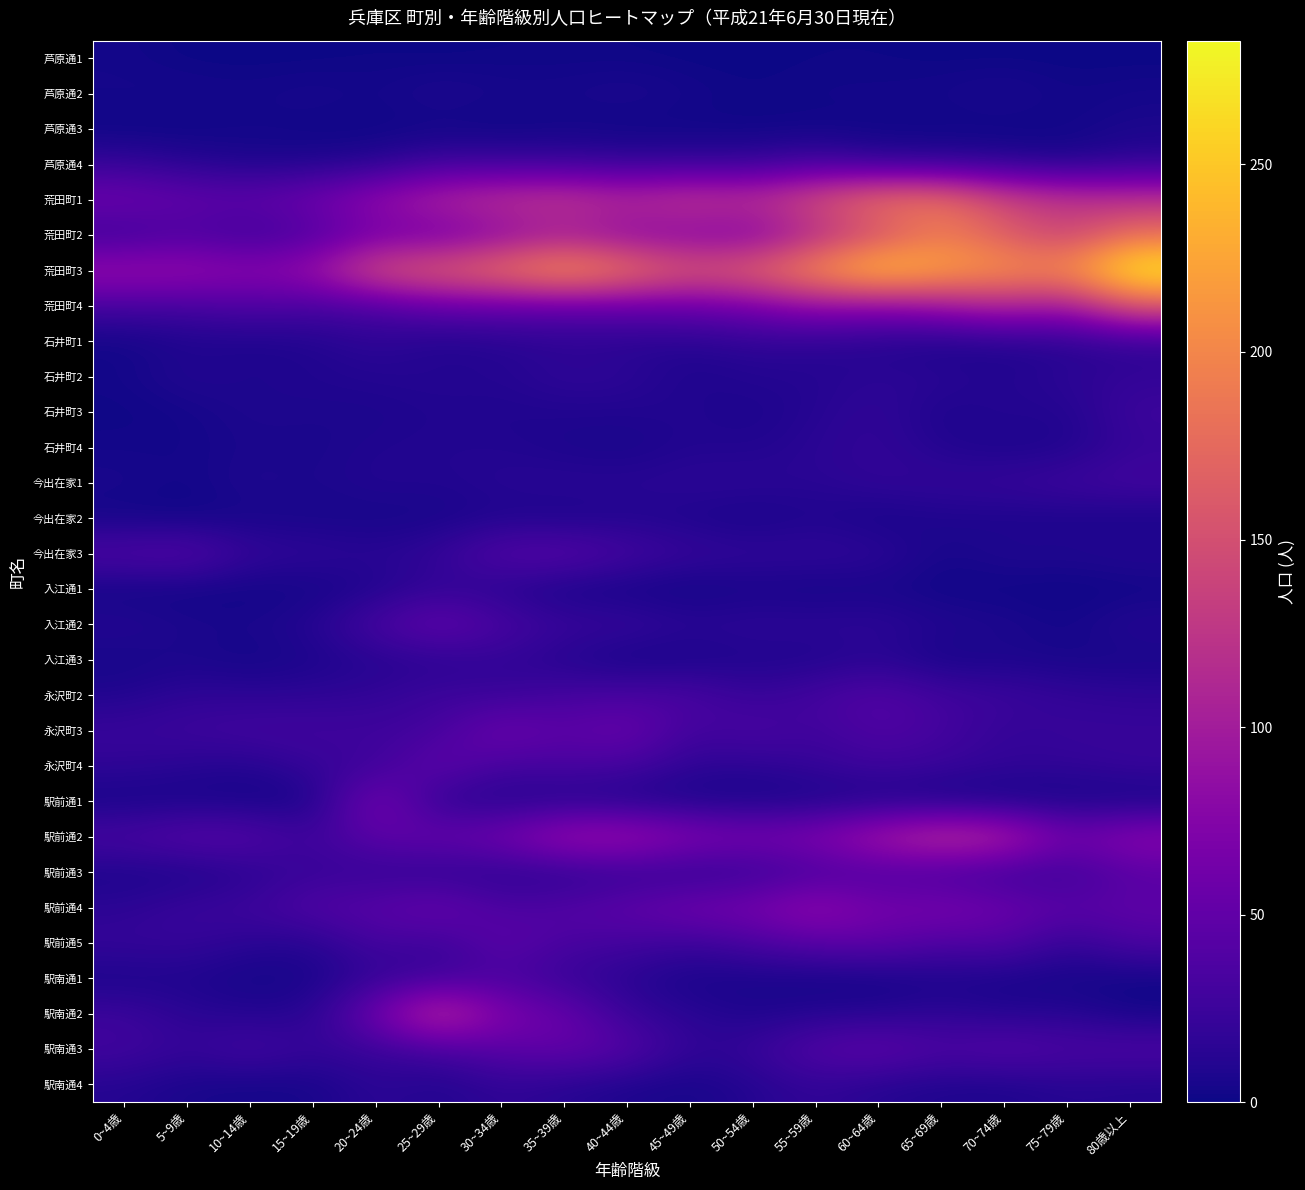

Reading right to left, extract all data points from this chart.

芦原通1: 80歳以上=0	75~79歳=0	70~74歳=0	65~69歳=0	60~64歳=1	55~59歳=1	50~54歳=0	45~49歳=0	40~44歳=1	35~39歳=1	30~34歳=1	25~29歳=0	20~24歳=1	15~19歳=0	10~14歳=0	5~9歳=0	0~4歳=3
芦原通2: 80歳以上=4	75~79歳=2	70~74歳=8	65~69歳=4	60~64歳=3	55~59歳=3	50~54歳=1	45~49歳=4	40~44歳=8	35~39歳=5	30~34歳=5	25~29歳=9	20~24歳=3	15~19歳=6	10~14歳=3	5~9歳=5	0~4歳=4
芦原通3: 80歳以上=6	75~79歳=2	70~74歳=0	65~69歳=1	60~64歳=1	55~59歳=1	50~54歳=1	45~49歳=1	40~44歳=0	35~39歳=2	30~34歳=0	25~29歳=1	20~24歳=1	15~19歳=1	10~14歳=3	5~9歳=0	0~4歳=0
芦原通4: 80歳以上=16	75~79歳=7	70~74歳=13	65~69歳=15	60~64歳=16	55~59歳=30	50~54歳=19	45~49歳=20	40~44歳=20	35~39歳=23	30~34歳=24	25~29歳=26	20~24歳=11	15~19歳=8	10~14歳=7	5~9歳=13	0~4歳=20
荒田町1: 80歳以上=120	75~79歳=126	70~74歳=141	65~69歳=185	60~64歳=186	55~59歳=152	50~54歳=124	45~49歳=132	40~44歳=116	35~39歳=131	30~34歳=125	25~29歳=113	20~24歳=88	15~19歳=61	10~14歳=50	5~9歳=52	0~4歳=61
荒田町2: 80歳以上=181	75~79歳=134	70~74歳=162	65~69歳=192	60~64歳=146	55~59歳=111	50~54歳=68	45~49歳=73	40~44歳=77	35~39歳=93	30~34歳=76	25~29歳=56	20~24歳=60	15~19歳=35	10~14歳=23	5~9歳=34	0~4歳=22
荒田町3: 80歳以上=283	75~79歳=206	70~74歳=212	65~69歳=227	60~64歳=257	55~59歳=213	50~54歳=173	45~49歳=160	40~44歳=191	35~39歳=222	30~34歳=190	25~29歳=169	20~24歳=155	15~19歳=92	10~14歳=80	5~9歳=91	0~4歳=92
荒田町4: 80歳以上=160	75~79歳=95	70~74歳=109	65~69歳=92	60~64歳=78	55~59歳=85	50~54歳=65	45~49歳=55	40~44歳=53	35~39歳=50	30~34歳=51	25~29歳=51	20~24歳=35	15~19歳=32	10~14歳=37	5~9歳=30	0~4歳=30
石井町1: 80歳以上=17	75~79歳=12	70~74歳=10	65~69歳=5	60~64歳=11	55~59歳=15	50~54歳=17	45~49歳=12	40~44歳=13	35~39歳=15	30~34歳=12	25~29歳=8	20~24歳=17	15~19歳=9	10~14歳=7	5~9歳=8	0~4歳=2
石井町2: 80歳以上=19	75~79歳=16	70~74歳=9	65~69歳=15	60~64歳=15	55~59歳=11	50~54歳=11	45~49歳=7	40~44歳=16	35~39歳=18	30~34歳=11	25~29歳=12	20~24歳=11	15~19歳=9	10~14歳=7	5~9歳=11	0~4歳=3
石井町3: 80歳以上=26	75~79歳=9	70~74歳=12	65~69歳=6	60~64歳=19	55~59歳=12	50~54歳=6	45~49歳=10	40~44歳=9	35~39歳=9	30~34歳=8	25~29歳=9	20~24歳=6	15~19歳=7	10~14歳=8	5~9歳=3	0~4歳=1
石井町4: 80歳以上=21	75~79歳=8	70~74歳=6	65~69歳=10	60~64歳=19	55~59歳=15	50~54歳=9	45~49歳=10	40~44歳=4	35~39歳=6	30~34歳=10	25~29歳=10	20~24歳=9	15~19歳=5	10~14歳=6	5~9歳=3	0~4歳=3
今出在家1: 80歳以上=30	75~79歳=26	70~74歳=22	65~69歳=19	60~64歳=19	55~59歳=13	50~54歳=16	45~49歳=16	40~44歳=14	35~39歳=15	30~34歳=13	25~29歳=9	20~24歳=11	15~19歳=6	10~14歳=9	5~9歳=2	0~4歳=6
今出在家2: 80歳以上=4	75~79歳=6	70~74歳=6	65~69歳=8	60~64歳=3	55~59歳=9	50~54歳=3	45~49歳=7	40~44歳=9	35~39歳=5	30~34歳=8	25~29歳=4	20~24歳=3	15~19歳=4	10~14歳=4	5~9歳=1	0~4歳=2
今出在家3: 80歳以上=12	75~79歳=9	70~74歳=10	65~69歳=4	60~64歳=17	55~59歳=19	50~54歳=19	45~49歳=22	40~44歳=31	35~39歳=45	30~34歳=42	25~29歳=20	20~24歳=14	15~19歳=18	10~14歳=20	5~9歳=43	0~4歳=38
入江通1: 80歳以上=1	75~79歳=0	70~74歳=1	65~69歳=1	60~64歳=4	55~59歳=2	50~54歳=4	45~49歳=0	40~44歳=2	35~39歳=3	30~34歳=12	25~29歳=18	20~24歳=8	15~19歳=2	10~14歳=1	5~9歳=1	0~4歳=1
入江通2: 80歳以上=12	75~79歳=3	70~74歳=8	65~69歳=10	60~64歳=17	55~59歳=16	50~54歳=17	45~49歳=15	40~44歳=23	35~39歳=23	30~34歳=34	25~29歳=54	20~24歳=33	15~19歳=12	10~14歳=6	5~9歳=7	0~4歳=12
入江通3: 80歳以上=4	75~79歳=4	70~74歳=6	65~69歳=3	60~64歳=13	55~59歳=7	50~54歳=8	45~49歳=4	40~44歳=2	35~39歳=10	30~34歳=18	25~29歳=13	20~24歳=12	15~19歳=6	10~14歳=2	5~9歳=6	0~4歳=3
永沢町2: 80歳以上=17	75~79歳=19	70~74歳=25	65~69歳=28	60~64歳=41	55~59歳=31	50~54歳=21	45~49歳=35	40~44歳=33	35~39歳=31	30~34歳=22	25~29歳=26	20~24歳=18	15~19歳=16	10~14歳=15	5~9歳=17	0~4歳=9
永沢町3: 80歳以上=22	75~79歳=23	70~74歳=19	65~69歳=31	60~64歳=39	55~59歳=26	50~54歳=36	45~49歳=27	40~44歳=57	35~39歳=45	30~34歳=60	25~29歳=30	20~24歳=27	15~19歳=29	10~14歳=30	5~9歳=26	0~4歳=23
永沢町4: 80歳以上=23	75~79歳=18	70~74歳=19	65~69歳=23	60~64歳=27	55~59歳=21	50~54歳=15	45~49歳=16	40~44歳=31	35~39歳=33	30~34歳=30	25~29歳=51	20~24歳=24	15~19歳=22	10~14歳=10	5~9歳=13	0~4歳=17
駅前通1: 80歳以上=1	75~79歳=3	70~74歳=1	65~69歳=2	60~64歳=6	55~59歳=4	50~54歳=3	45~49歳=4	40~44歳=6	35~39歳=9	30~34歳=9	25~29歳=14	20~24歳=70	15~19歳=3	10~14歳=3	5~9歳=4	0~4歳=3
駅前通2: 80歳以上=83	75~79歳=62	70~74歳=117	65~69歳=129	60~64歳=105	55~59歳=75	50~54歳=68	45~49歳=76	40~44歳=98	35~39歳=97	30~34歳=64	25~29歳=54	20~24歳=48	15~19歳=25	10~14歳=43	5~9歳=45	0~4歳=34
駅前通3: 80歳以上=43	75~79歳=23	70~74歳=23	65~69歳=29	60~64歳=35	55~59歳=30	50~54歳=19	45~49歳=15	40~44歳=18	35~39歳=13	30~34歳=14	25~29歳=15	20~24歳=19	15~19歳=22	10~14歳=13	5~9歳=5	0~4歳=6
駅前通4: 80歳以上=49	75~79歳=46	70~74歳=58	65~69歳=69	60~64歳=63	55~59歳=88	50~54歳=66	45~49歳=62	40~44歳=49	35~39歳=41	30~34歳=35	25~29歳=57	20~24歳=44	15~19歳=40	10~14歳=26	5~9歳=24	0~4歳=15
駅前通5: 80歳以上=36	75~79歳=18	70~74歳=41	65~69歳=36	60~64歳=49	55~59歳=44	50~54歳=33	45~49歳=23	40~44歳=30	35~39歳=33	30~34歳=48	25~29歳=23	20~24歳=32	15~19歳=11	10~14歳=14	5~9歳=21	0~4歳=21
駅南通1: 80歳以上=1	75~79歳=3	70~74歳=4	65~69歳=6	60~64歳=2	55~59歳=2	50~54歳=5	45~49歳=4	40~44歳=13	35~39歳=21	30~34歳=33	25~29歳=23	20~24歳=18	15~19歳=5	10~14歳=2	5~9歳=8	0~4歳=5
駅南通2: 80歳以上=3	75~79歳=12	70~74歳=10	65~69歳=16	60~64歳=11	55~59歳=11	50~54歳=7	45~49歳=14	40~44歳=21	35~39歳=54	30~34歳=71	25~29歳=133	20~24歳=61	15~19歳=12	10~14歳=11	5~9歳=14	0~4歳=25
駅南通3: 80歳以上=38	75~79歳=36	70~74歳=44	65~69歳=36	60~64歳=50	55~59歳=42	50~54歳=22	45~49歳=17	40~44歳=43	35~39歳=53	30~34歳=45	25~29歳=30	20~24歳=23	15~19歳=20	10~14歳=32	5~9歳=20	0~4歳=29
駅南通4: 80歳以上=10	75~79歳=12	70~74歳=7	65~69歳=8	60~64歳=11	55~59歳=19	50~54歳=11	45~49歳=4	40~44歳=7	35~39歳=12	30~34歳=18	25~29歳=9	20~24歳=16	15~19歳=4	10~14歳=3	5~9歳=5	0~4歳=11